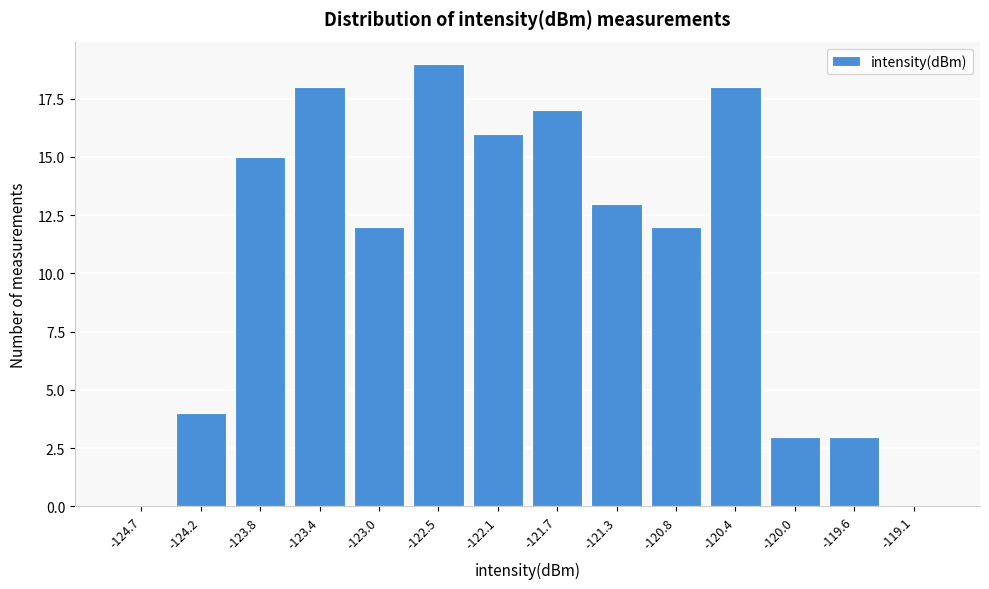

Reading right to left, extract all data points from this chart.

-119.1=0	-119.6=3	-120.0=3	-120.4=18	-120.8=12	-121.3=13	-121.7=17	-122.1=16	-122.5=19	-123.0=12	-123.4=18	-123.8=15	-124.2=4	-124.7=0